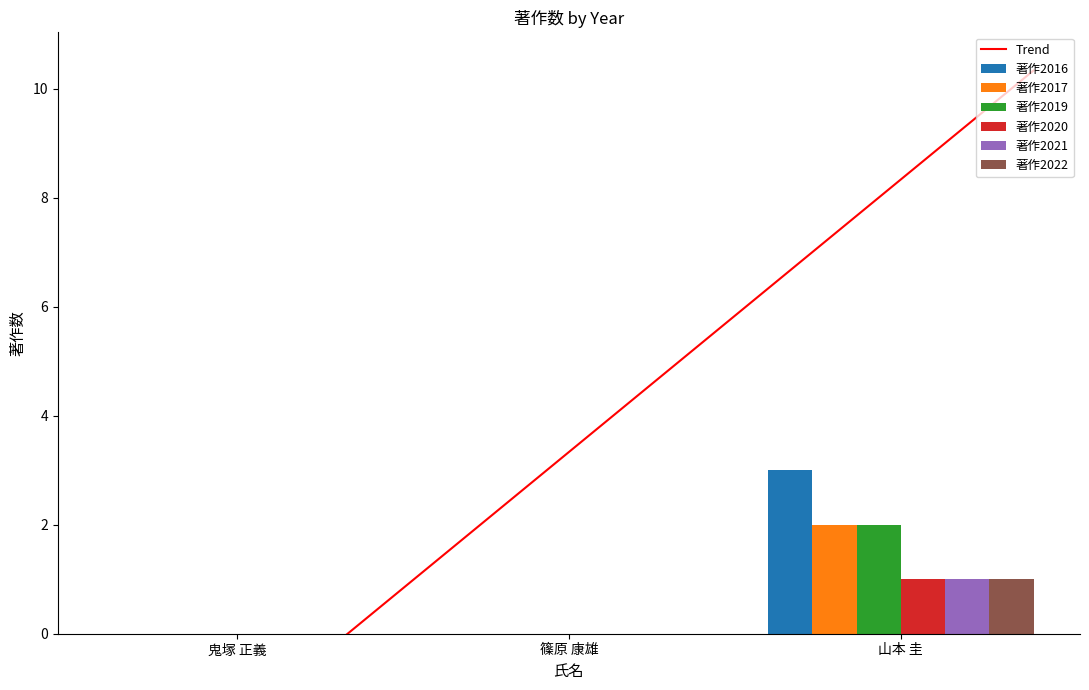

Count the number of categories in the chart.

3